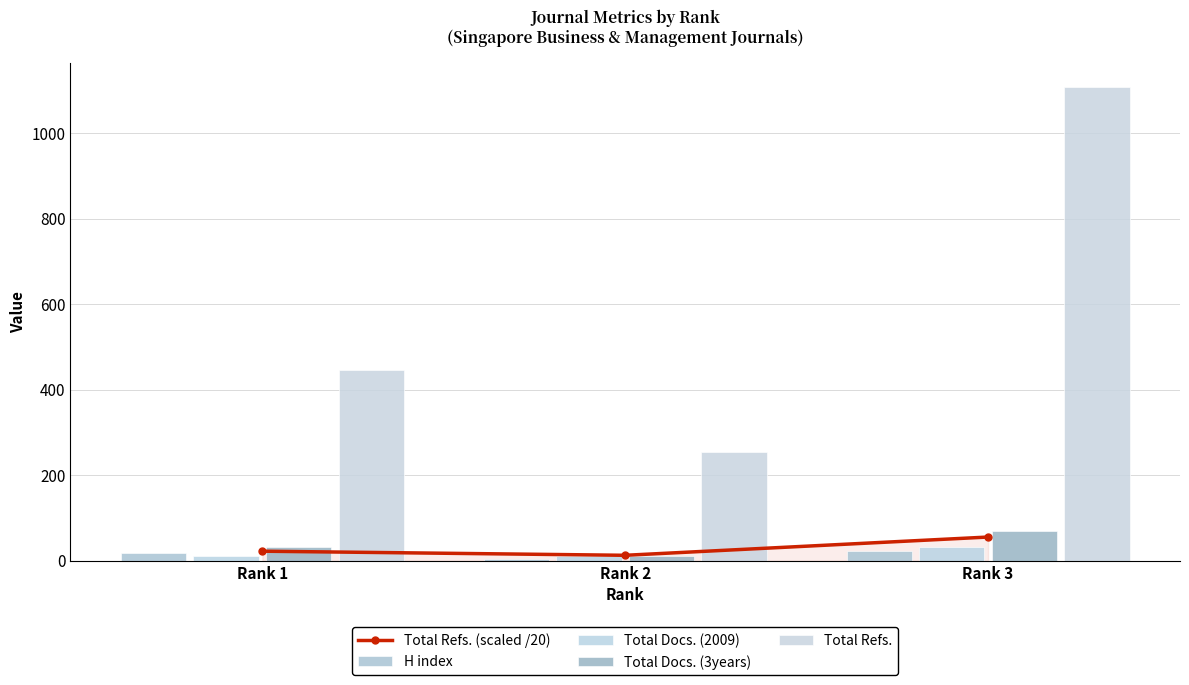

What is the difference between the maximum and second lowest values in the Total Docs. (2009) series?

19.0